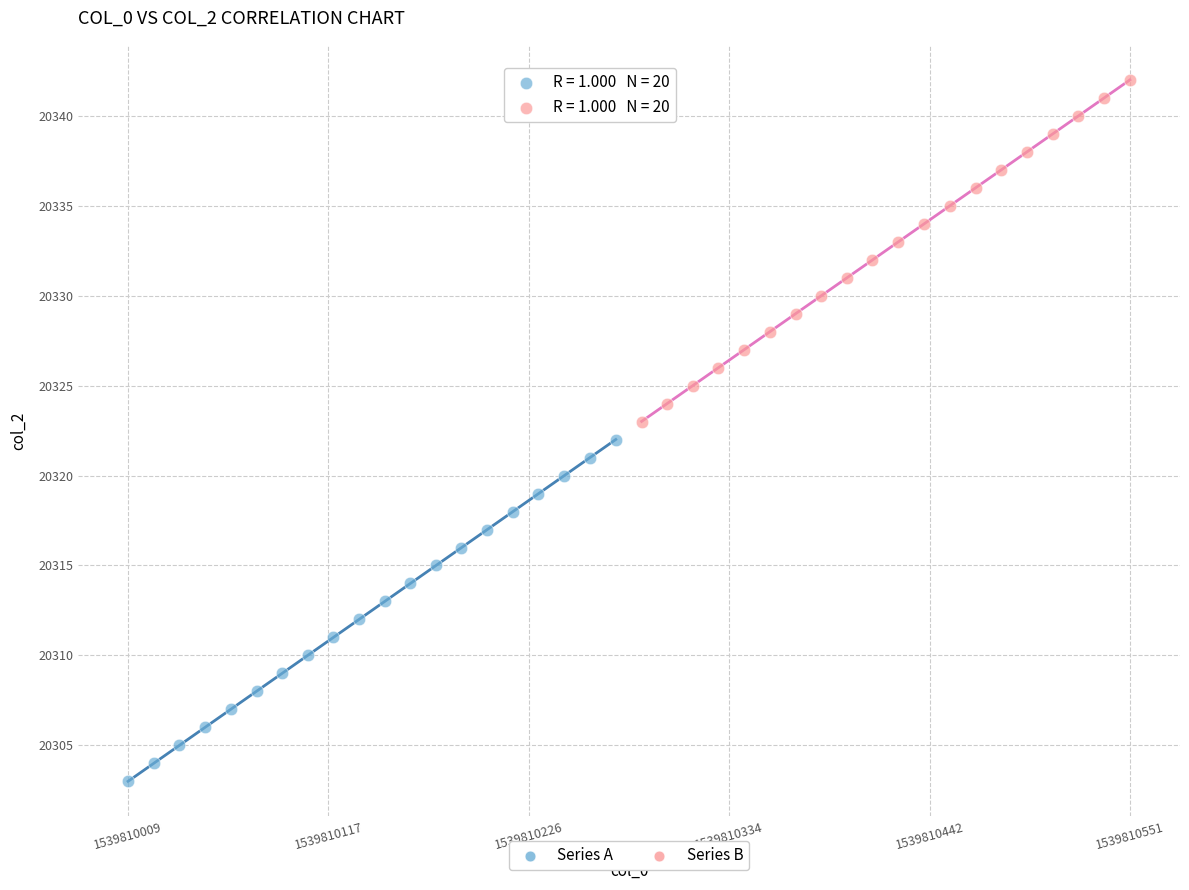

Which series contains the highest Y value?

Series B